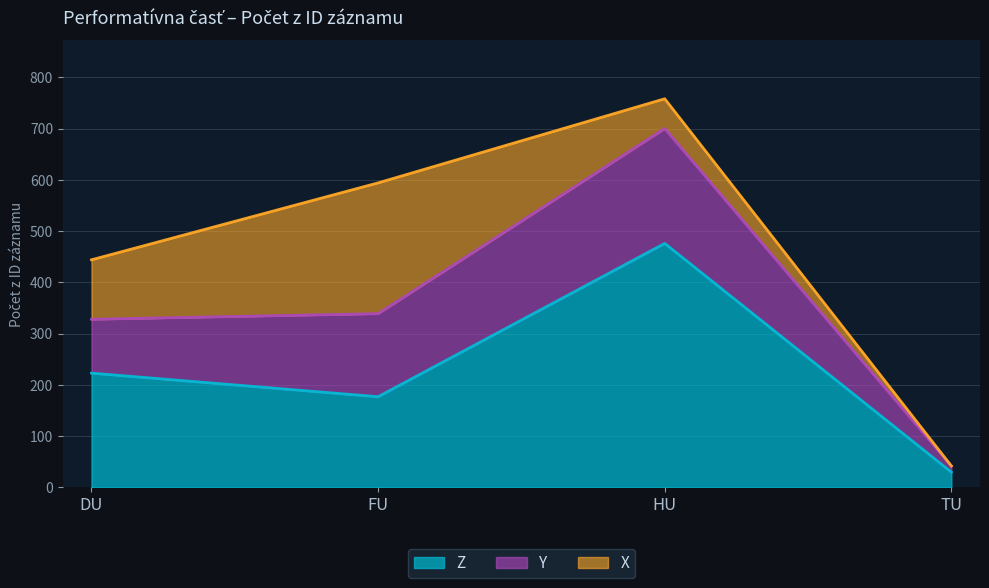

At which label does Z reach its minimum?

TU